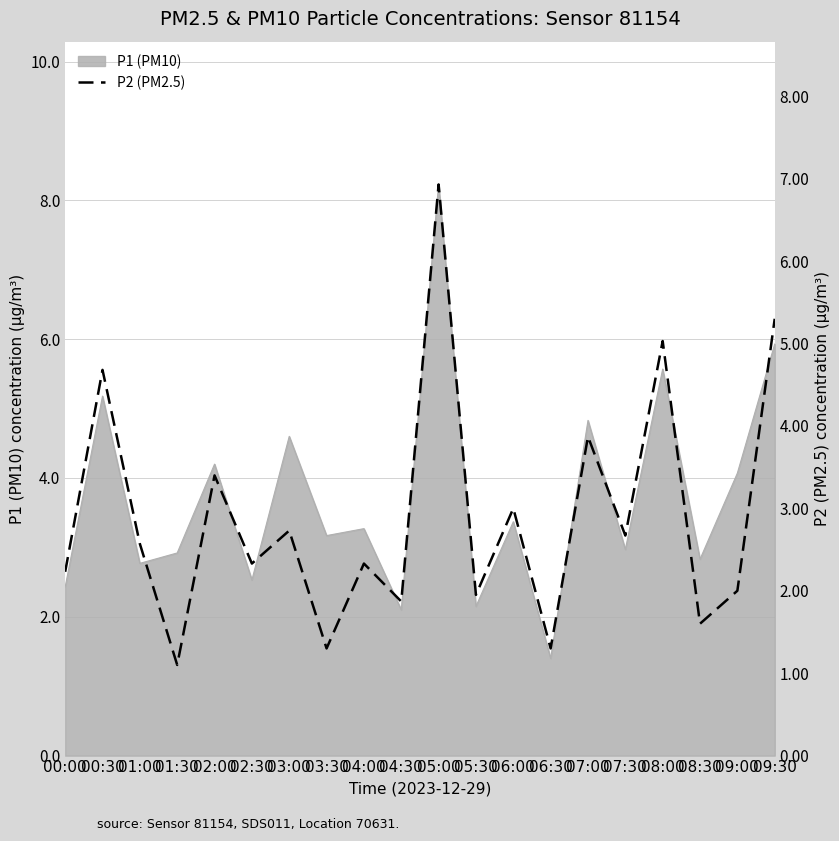

What is the difference between the maximum and minimum values?

5.8